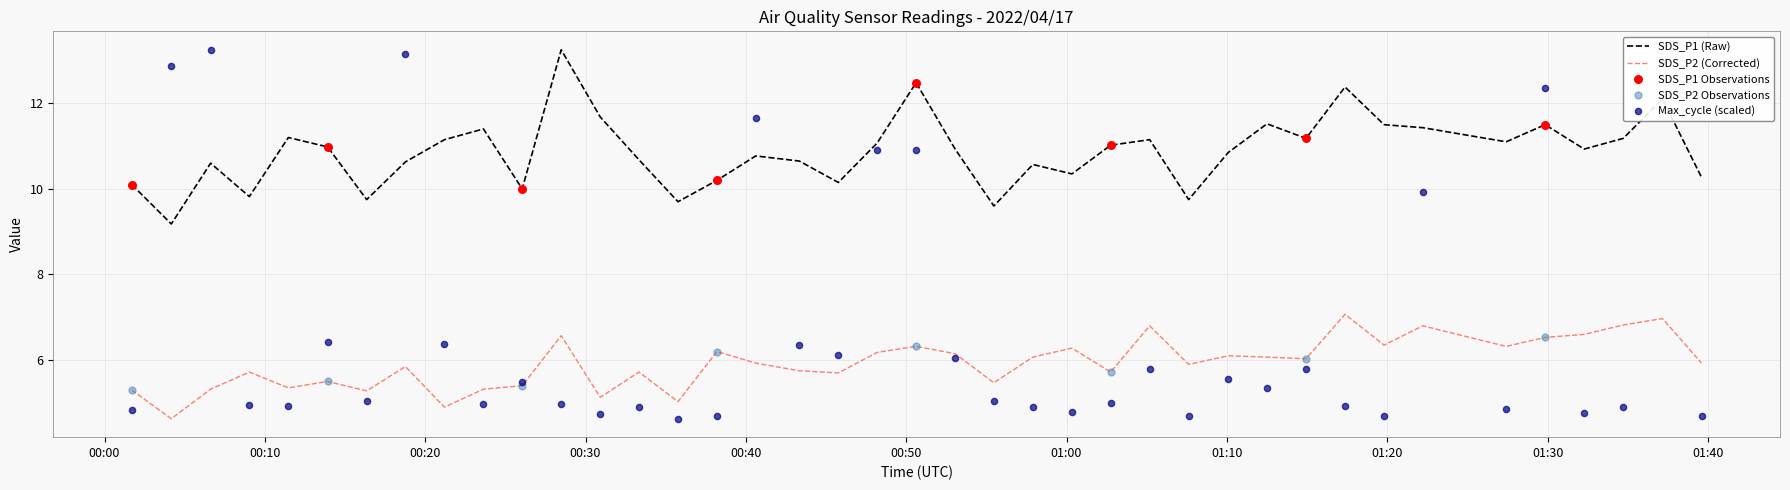

At how many categories does at least one series exceed 13?

3